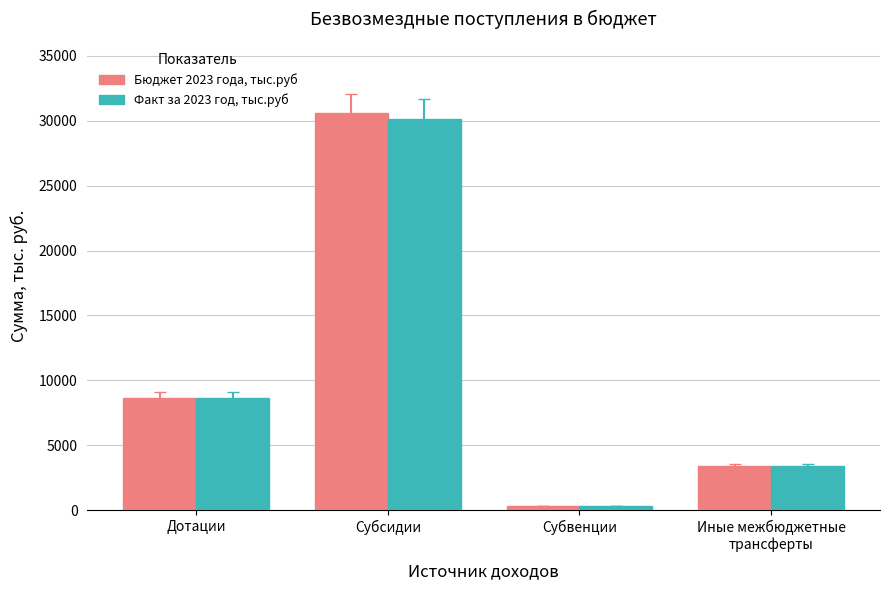

What is the sum of all Факт за 2023 год, тыс.руб values?

42511.3